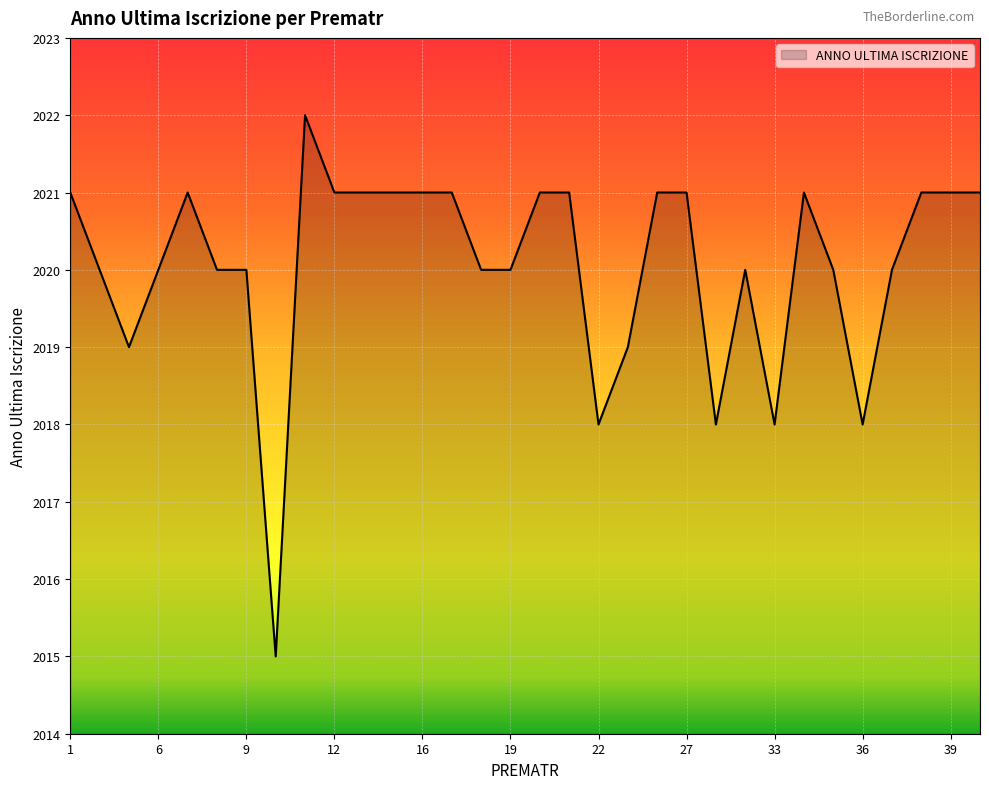

What is the greatest value displayed?

2022